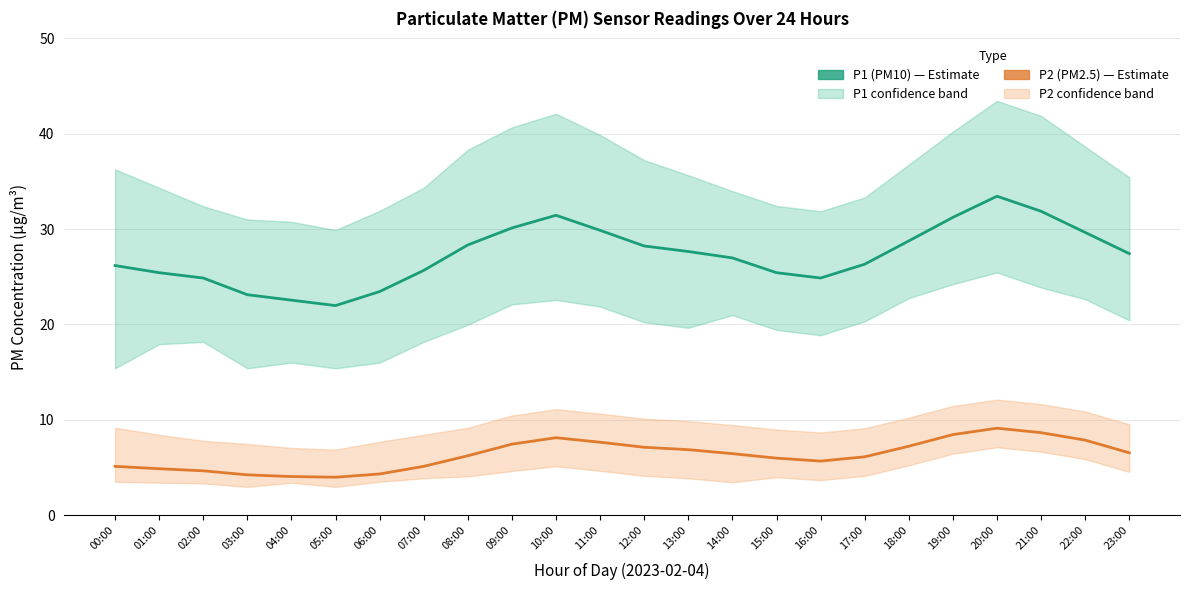

True or false: P2 (PM2.5) and P1 (PM10) cross at least once.

False